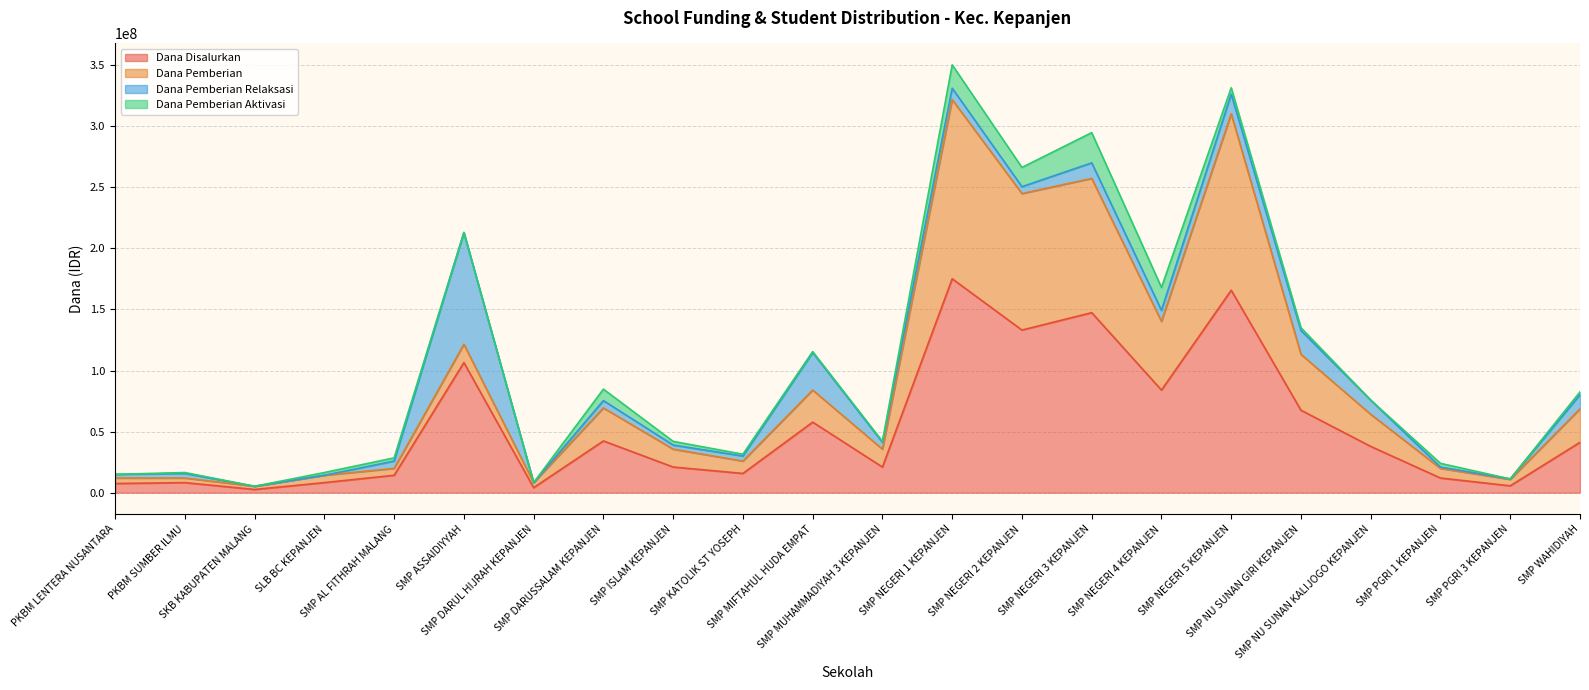

What is the highest value of the Dana Disalurkan series?

175125000